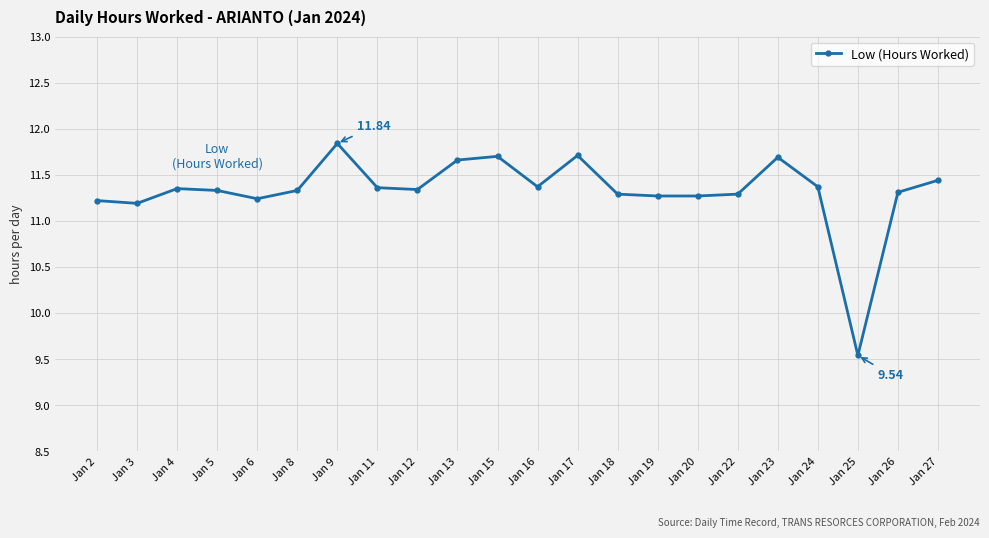

Where is the data nearest to the value 10?

Jan 25